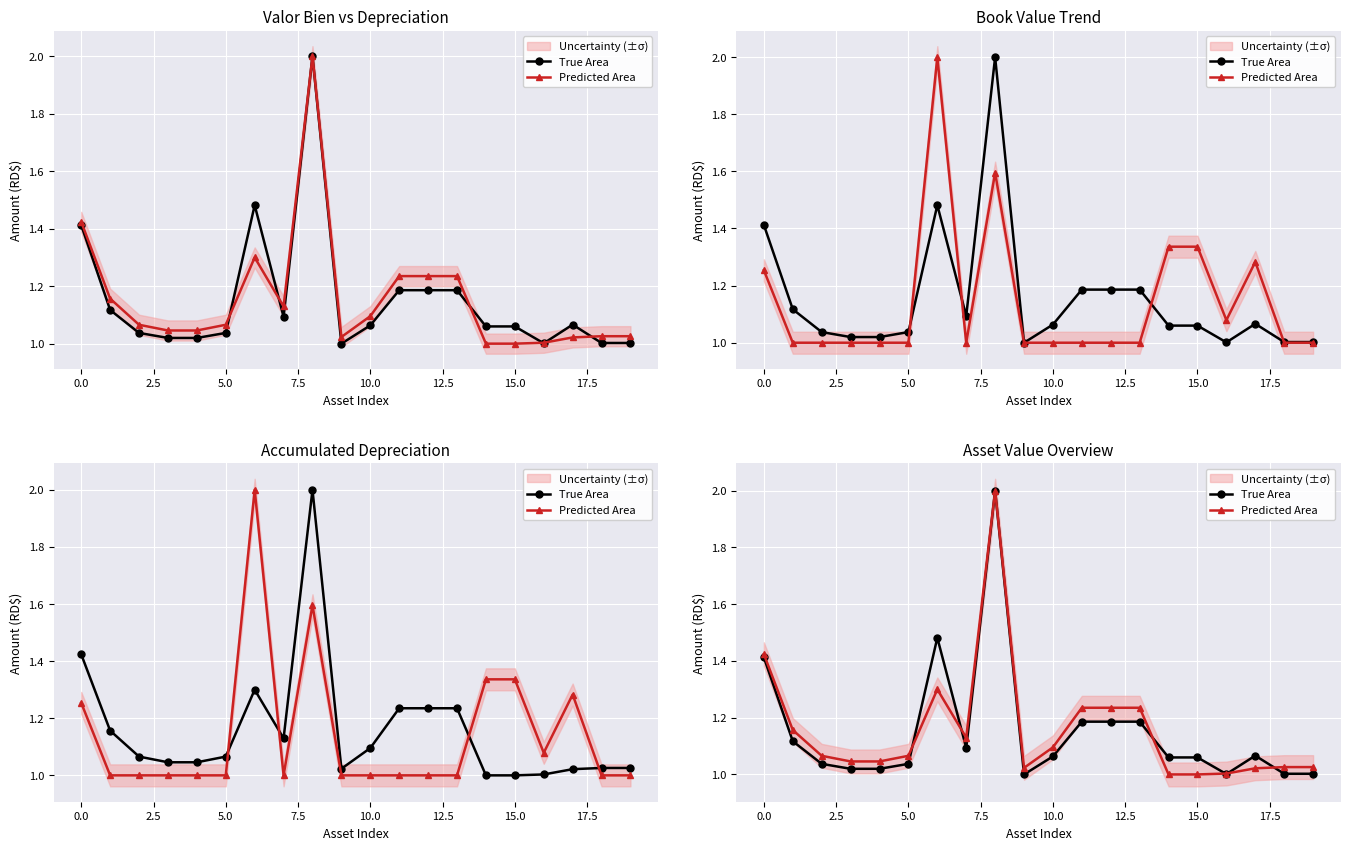

What is the sum of all True Area values?

23.0